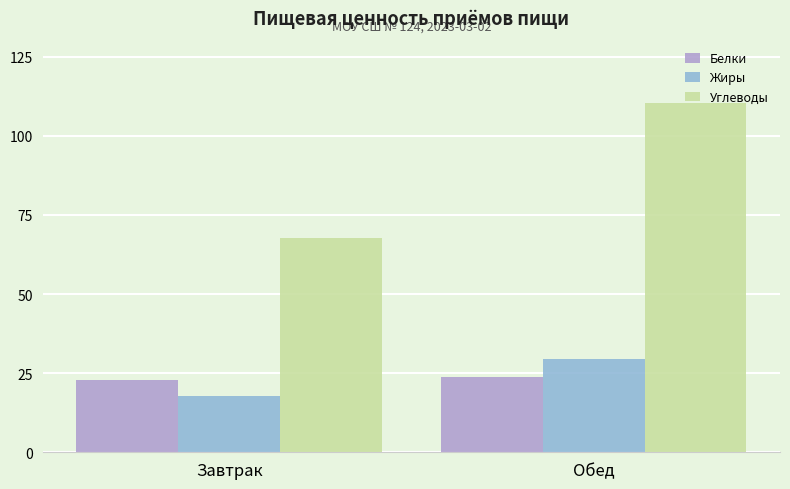

Rank the series by their maximum value, from lowest to highest.

Белки, Жиры, Углеводы